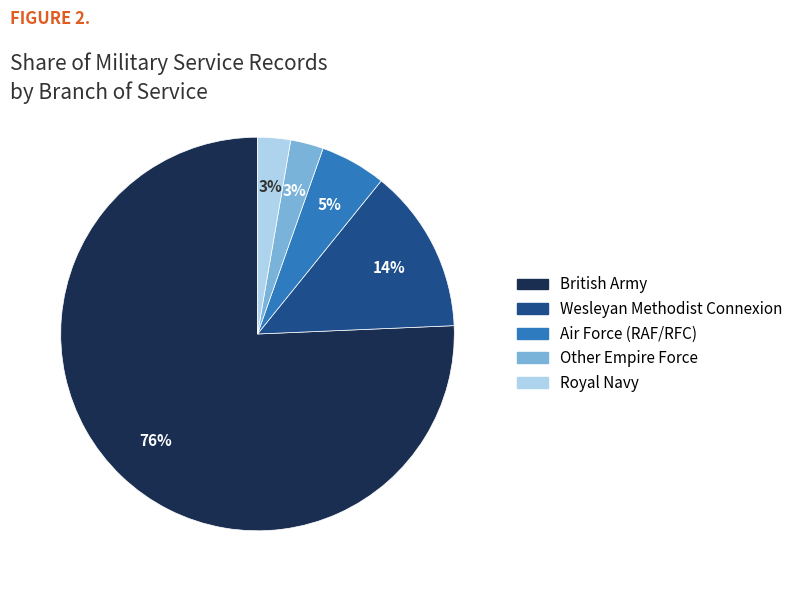

What is the majority slice?

British Army